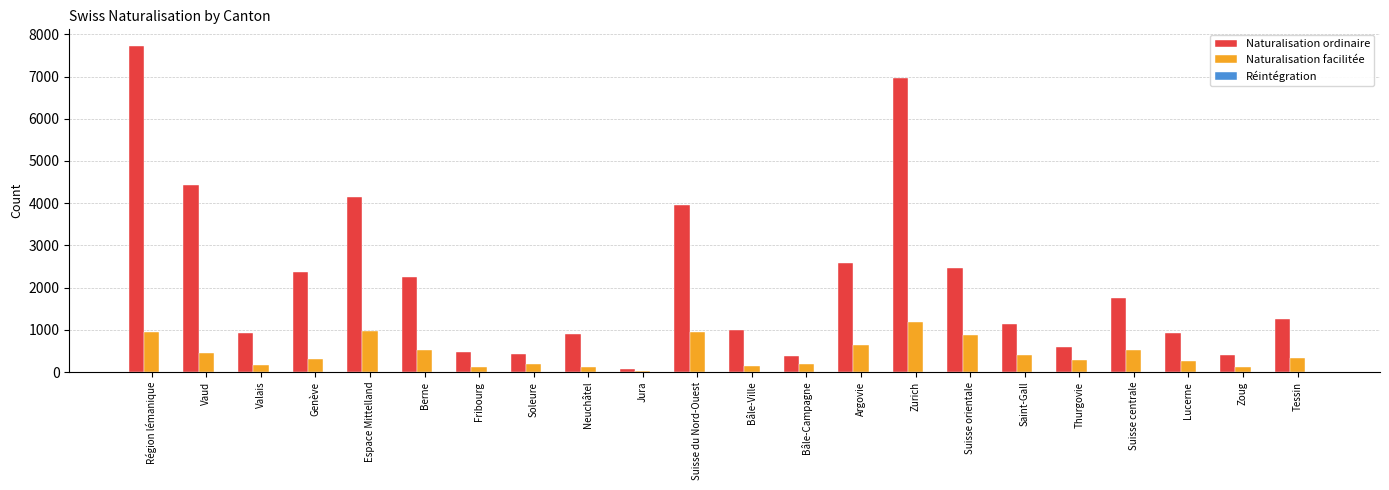

At which category is the sum across all series the highest?

Région lémanique